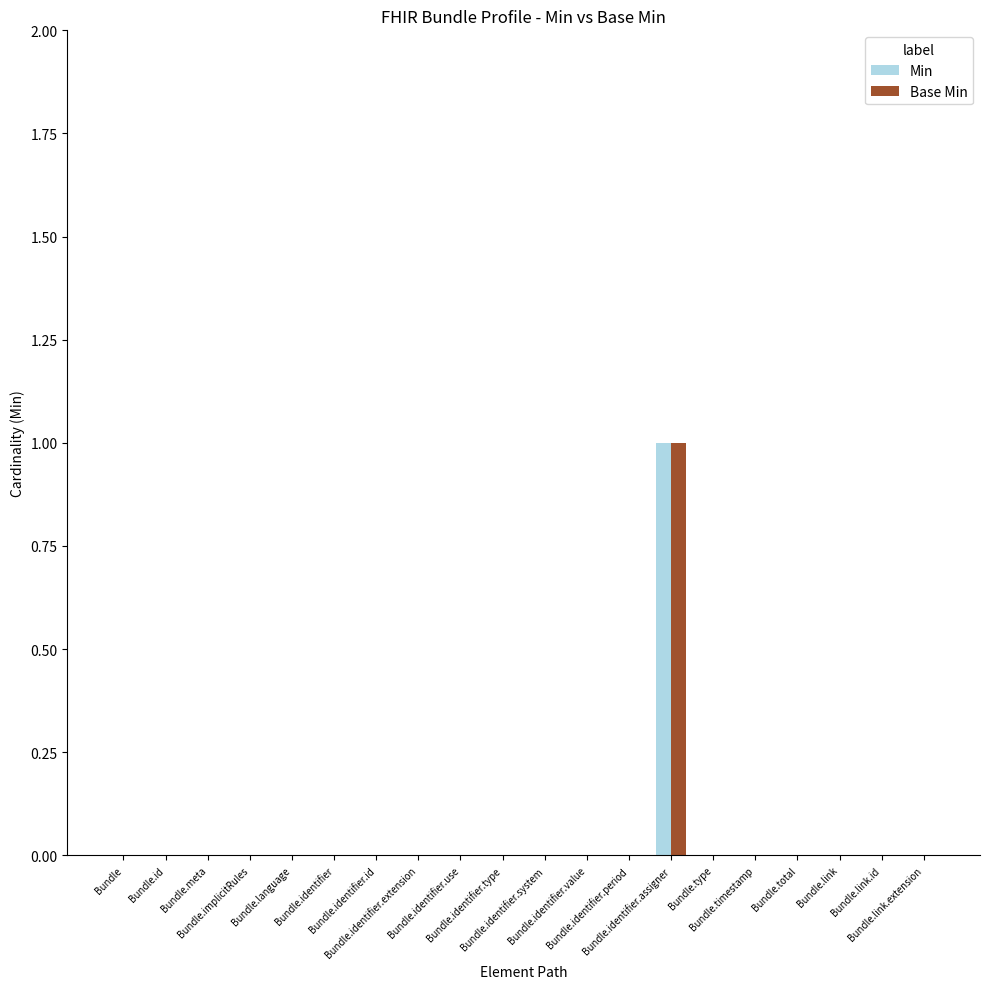

The Base Min series shows 0 at Bundle.identifier.use. True or false?

True